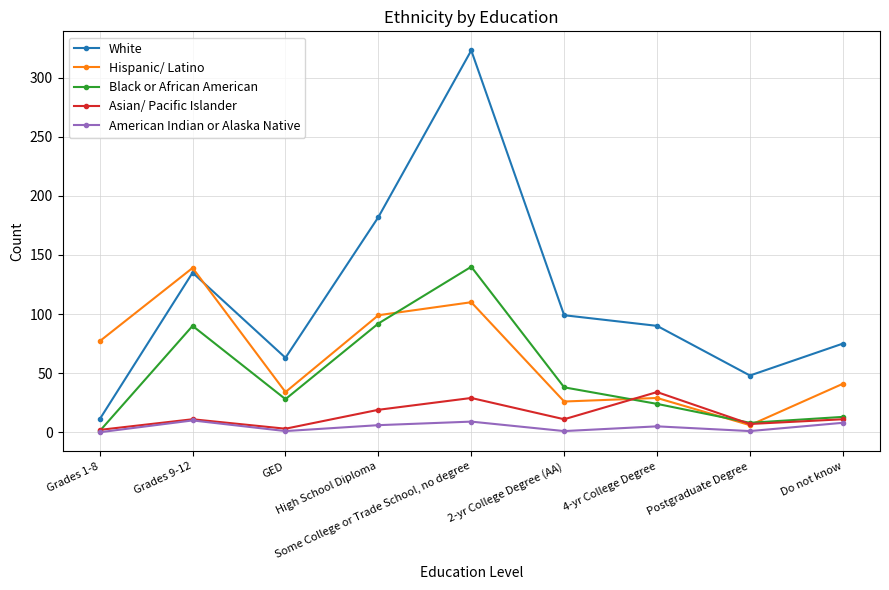

After their last crossing, which series has the higher values: Hispanic/ Latino or White?

White